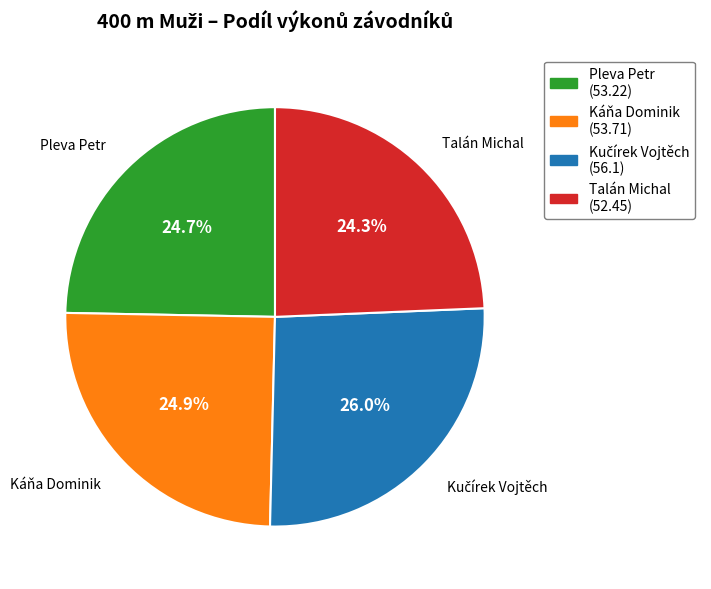

What percentage is the Pleva Petr slice, to the nearest percent?

25%